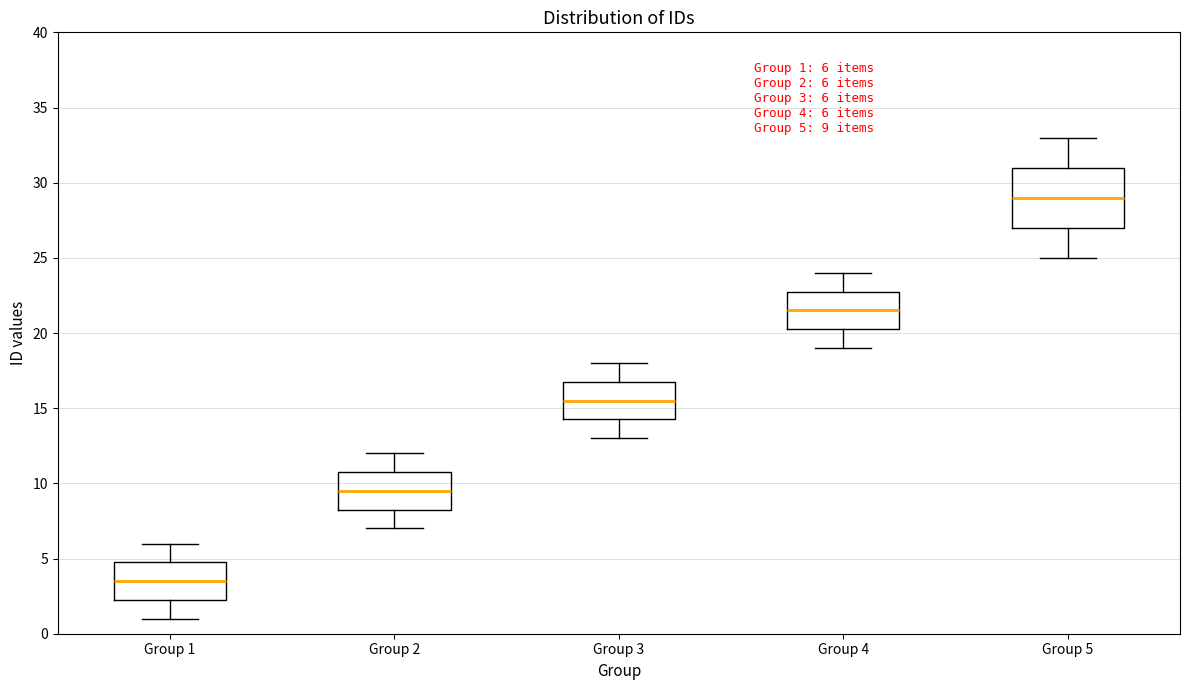

Comparing the boxes themselves (not the whiskers), which one is the tallest?

Group 5